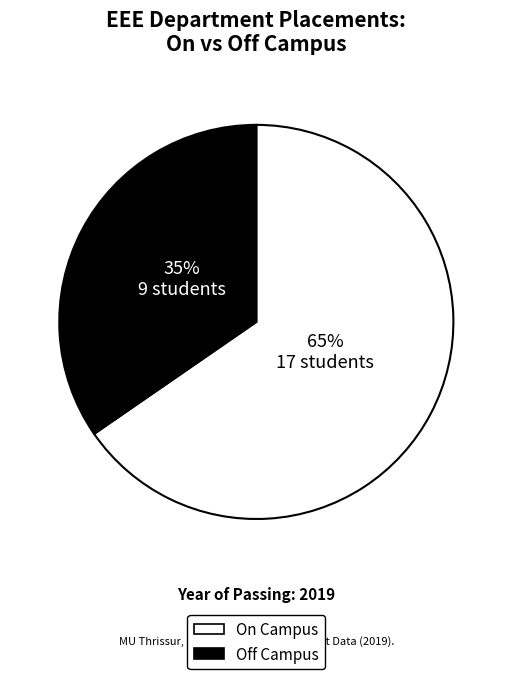

To the nearest percent, what is the combined percentage of Off Campus and On Campus?

100%